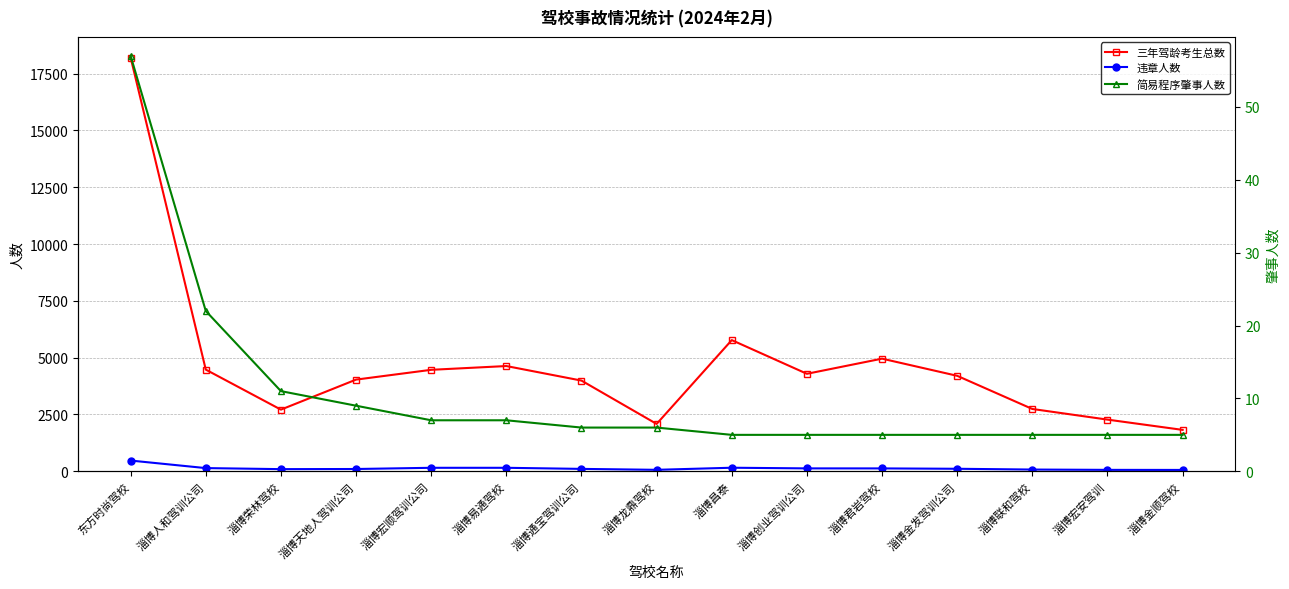

What is the total value across all series at 淄博宏顺驾训公司?

4626